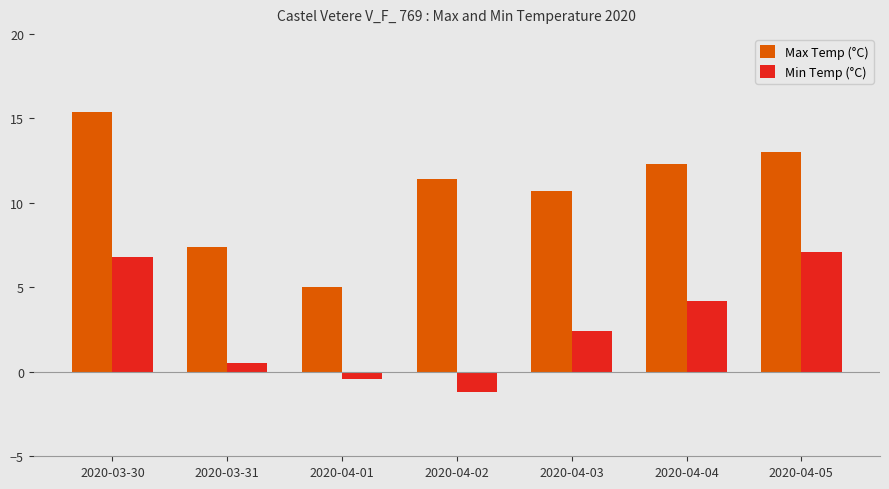

At which label does Min Temp (°C) reach its peak?

2020-04-05